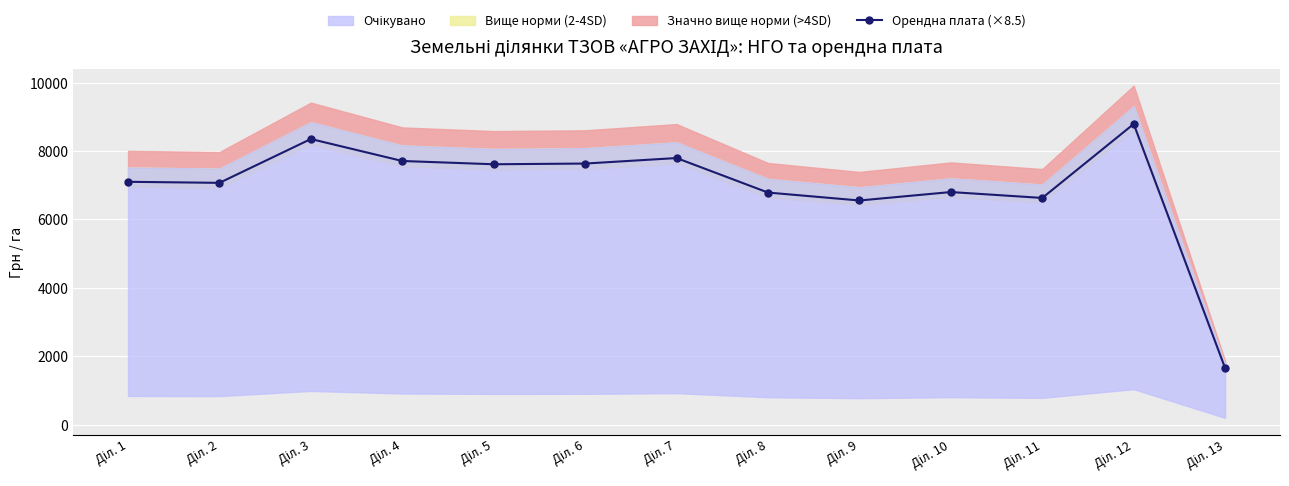

What is the minimum value shown in the chart?

1647.2